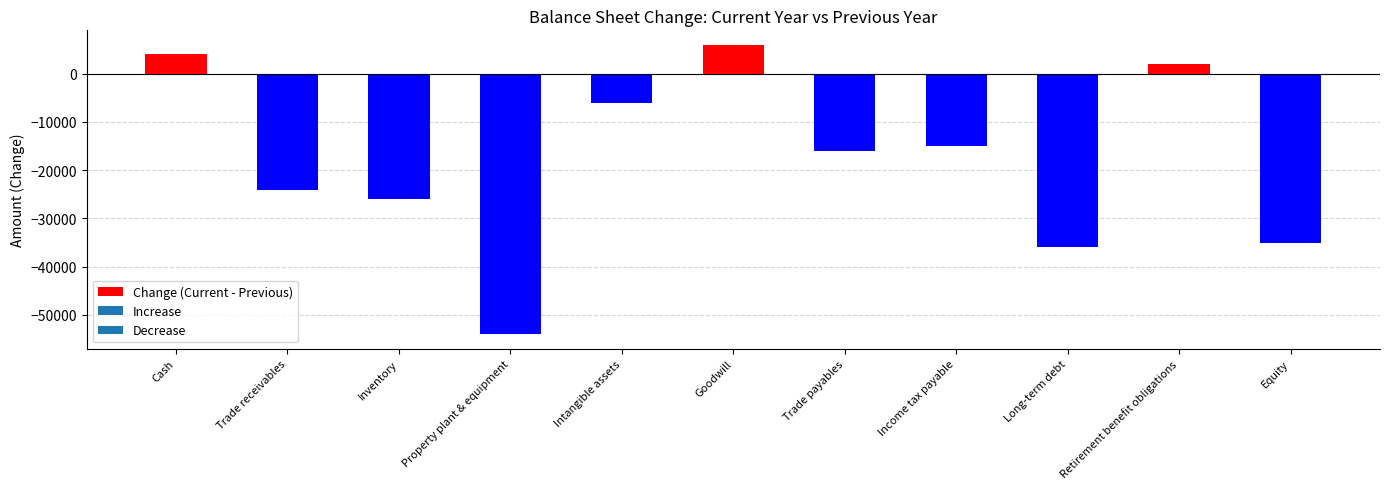

What is the average value?

-18182